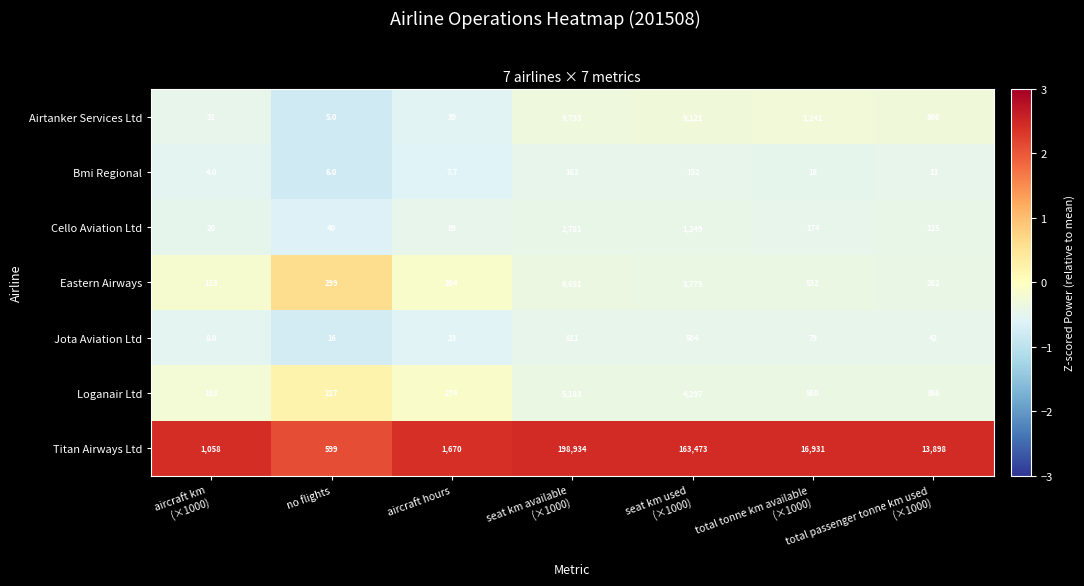

Between no flights and seat km available
(×1000), which series saw the biggest shift?

Titan Airways Ltd